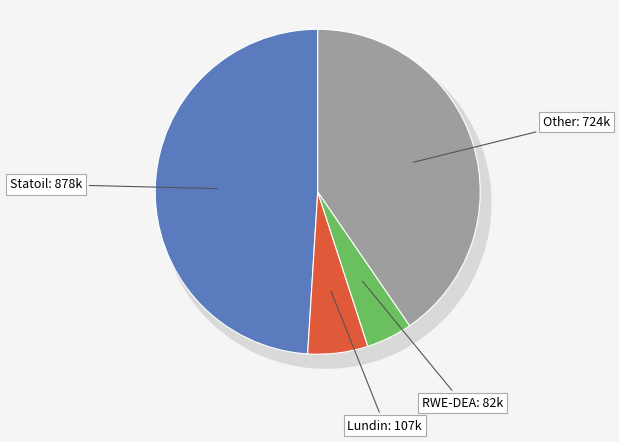

How much of the chart is everything except Statoil ASA?

51.0%